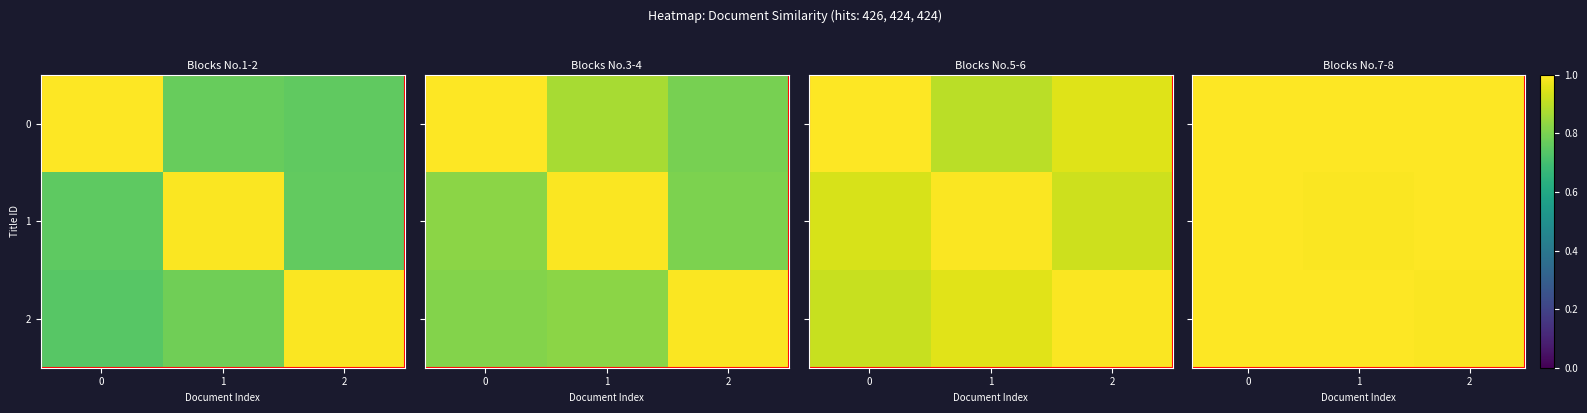

Is it true that row_1 equals 1.7 at 2?

False